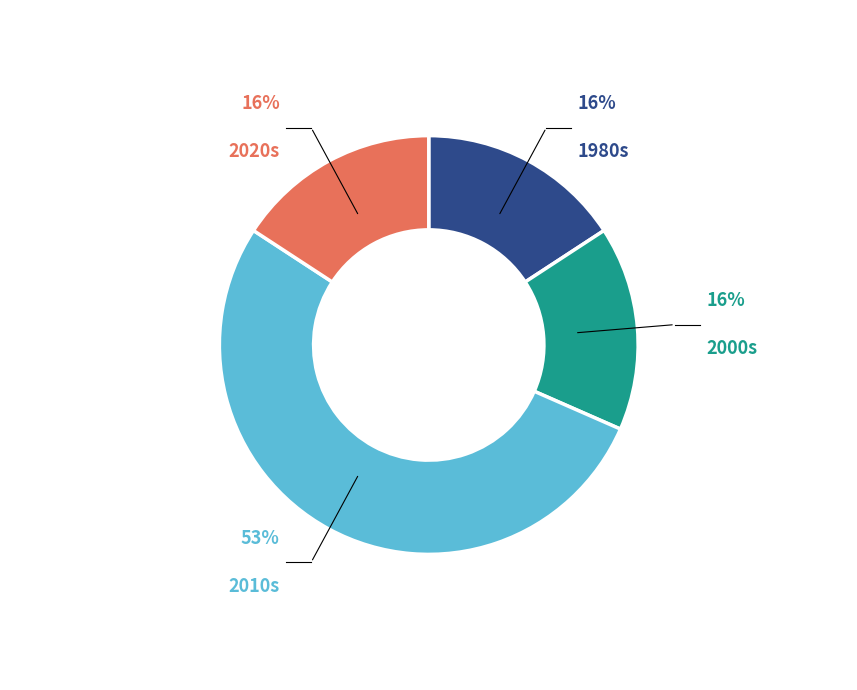

Does any single category account for the majority?

Yes